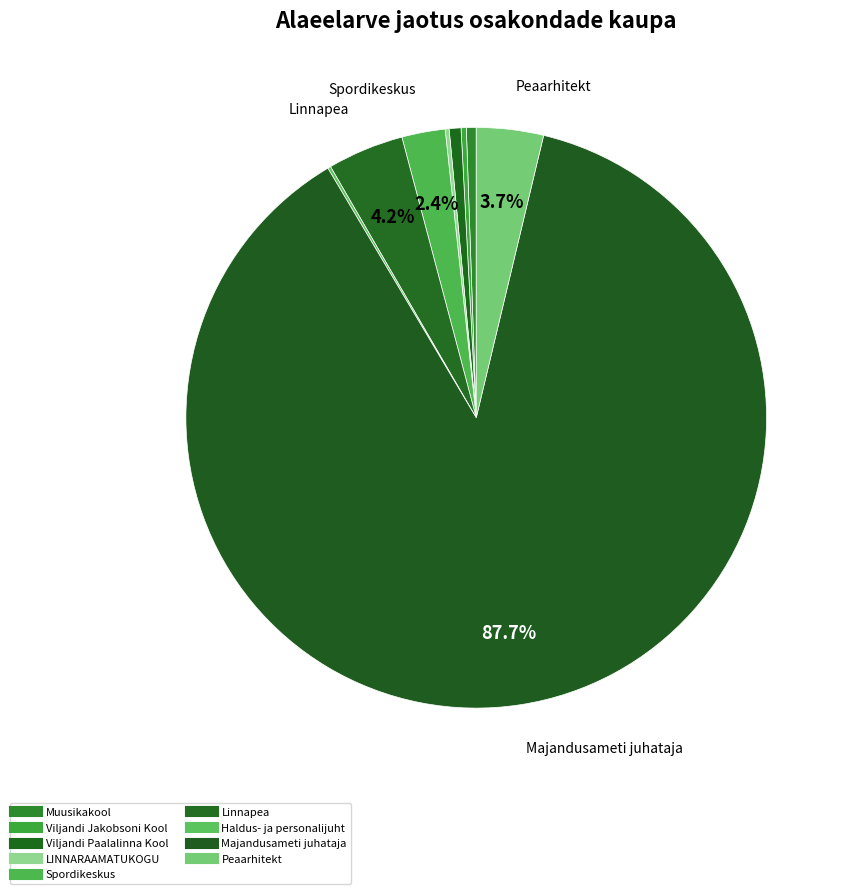

Count the number of slices in the pie.

9